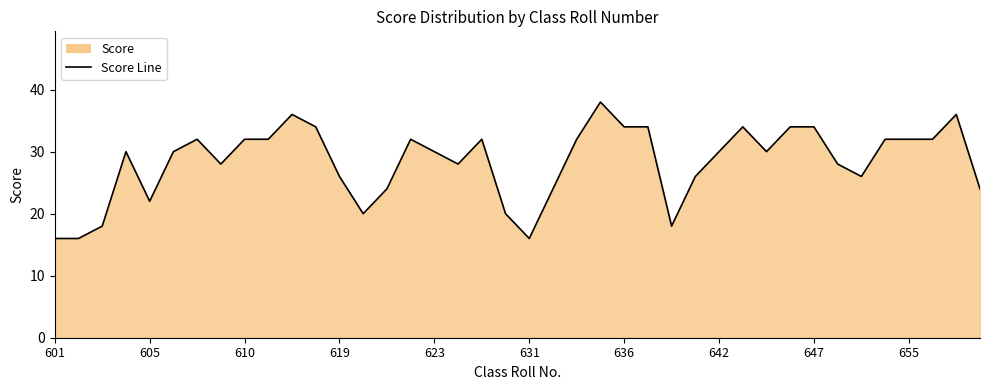

At which category does the chart reach its minimum across all series?

601